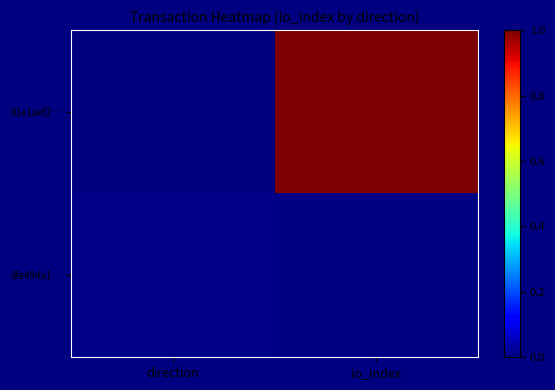

Which category has the highest value across all series?

io_index